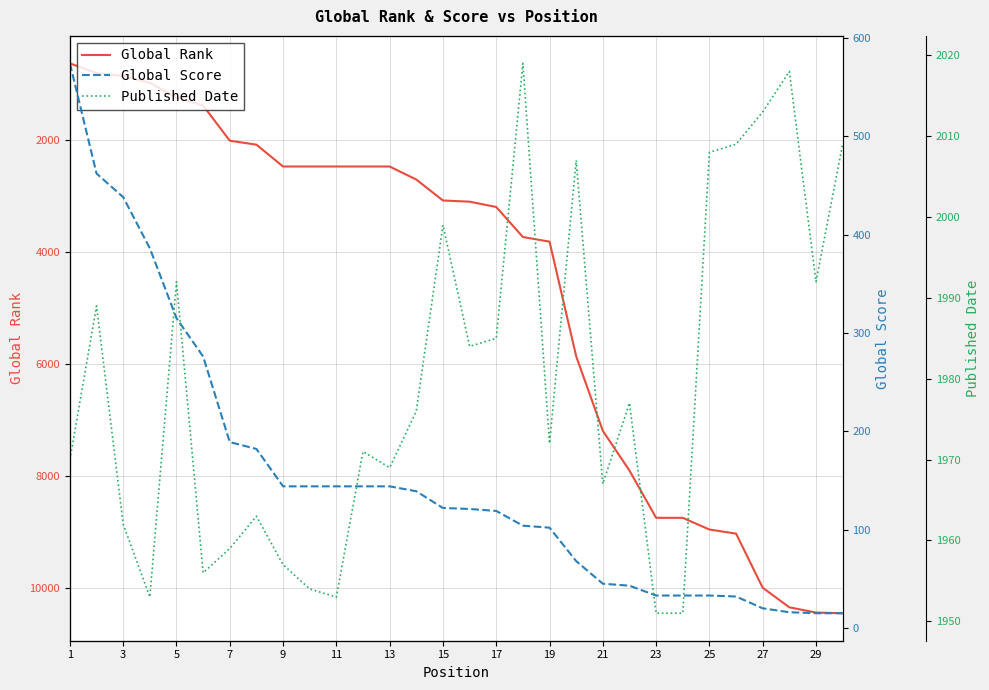

True or false: Global Rank and Global Score intersect in this chart.

False